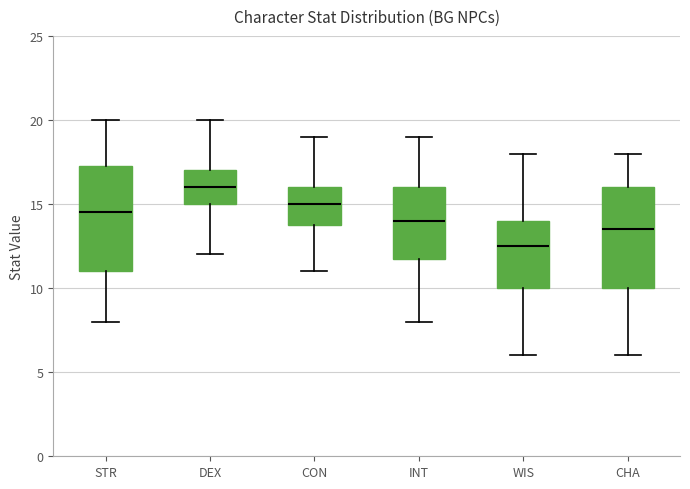

Which box has the highest median line?

DEX